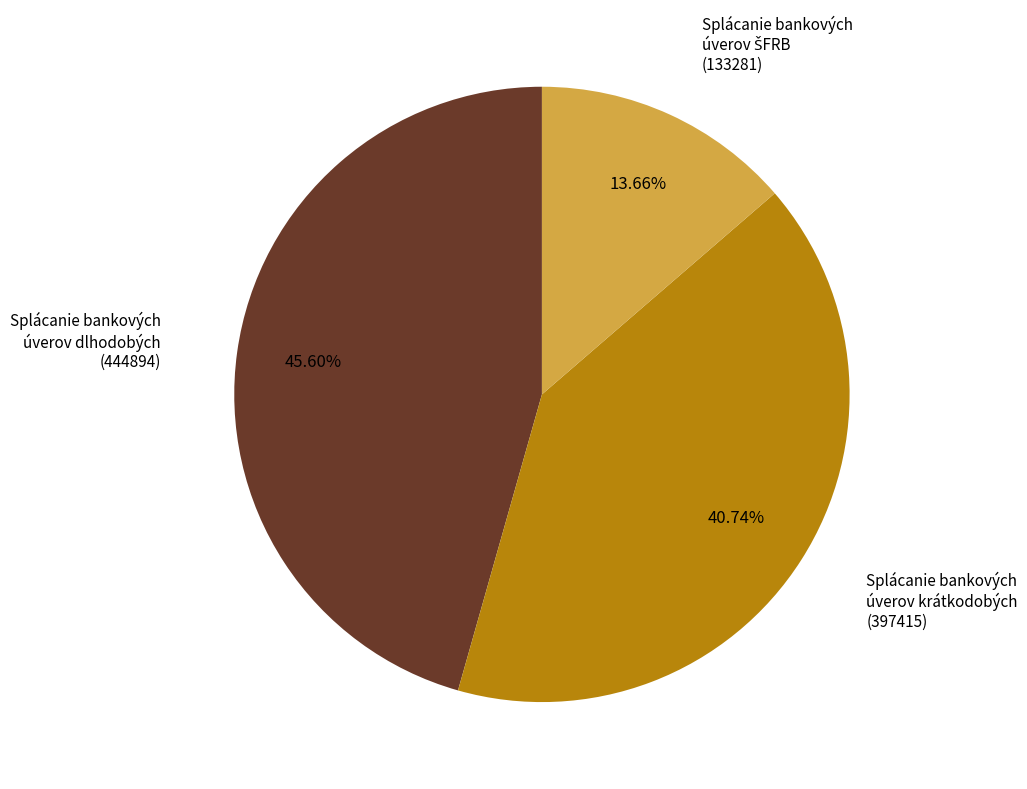

How many segments does this pie chart have?

3